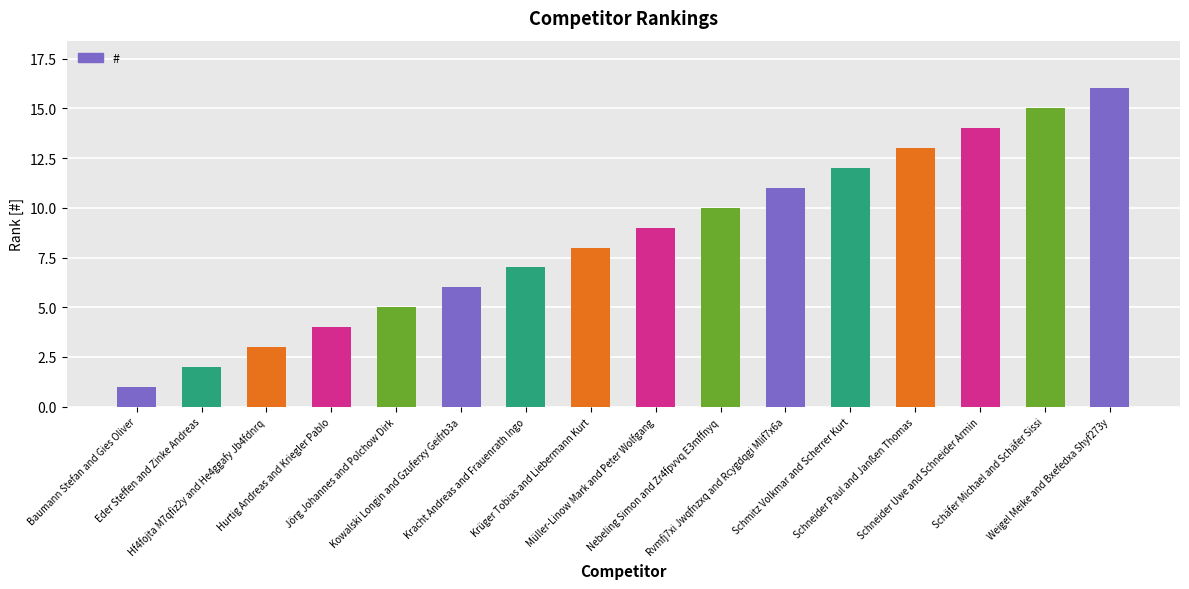

Rank the categories by value from lowest to highest.

Baumann Stefan and Gies Oliver, Eder Steffen and Zinke Andreas, Hf4fojta M7qfiz2y and He4ggafy Jb4fdnrq, Hurtig Andreas and Kriegler Pablo, Jörg Johannes and Polchow Dirk, Kowalski Longin and Gzuferxy Geifrb3a, Kracht Andreas and Frauenrath Ingo, Krüger Tobias and Liebermann Kurt, Müller-Linow Mark and Peter Wolfgang, Nebeling Simon and Zr4fpvvq E3mffnyq, Rvmfj7xi Jwqfnzxq and Rcygdqgi Mlif7x6a, Schmitz Volkmar and Scherrer Kurt, Schneider Paul and Janßen Thomas, Schneider Uwe and Schneider Armin, Schäfer Michael and Schäfer Sissi, Weigel Meike and Bxefedxa Shyf273y